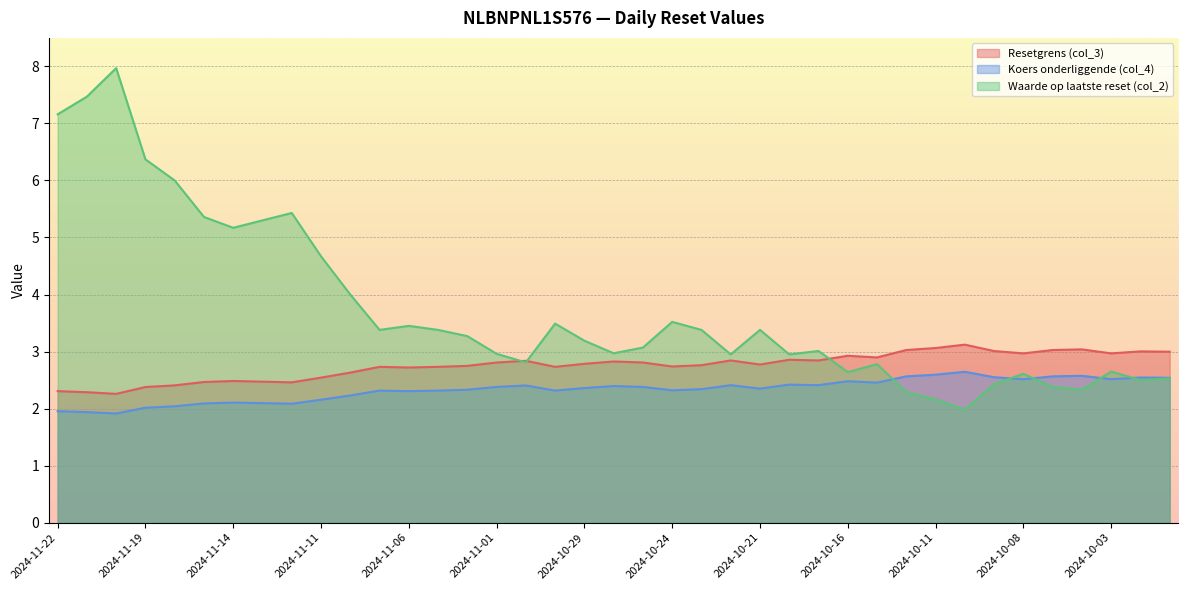

The Koers onderliggende (col_4) series shows 2.6 at 2024-10-04. True or false?

True